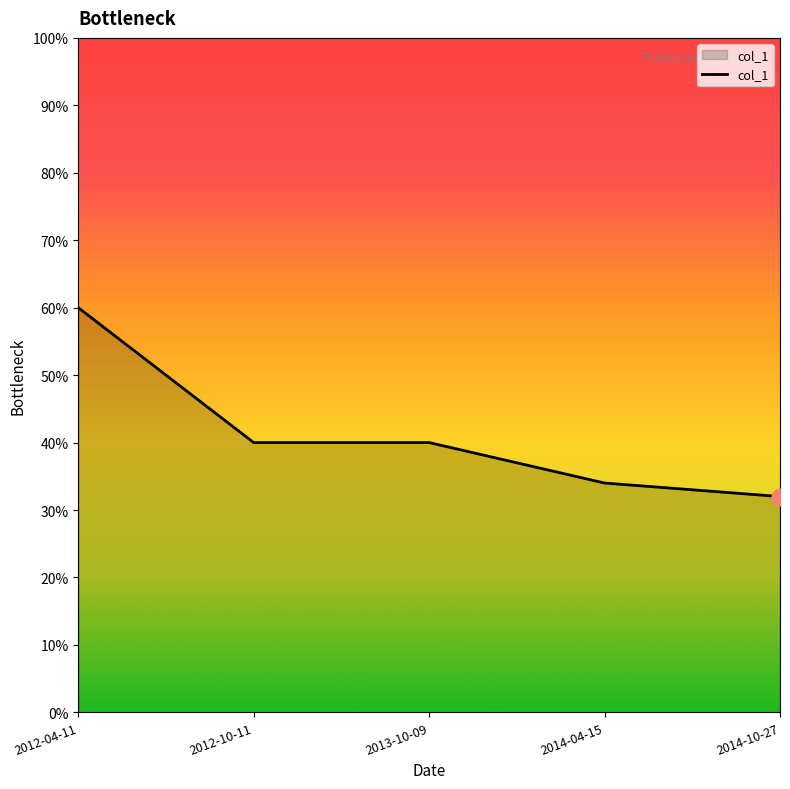

Between 2014-04-15 and 2014-10-27, which is larger?

2014-04-15